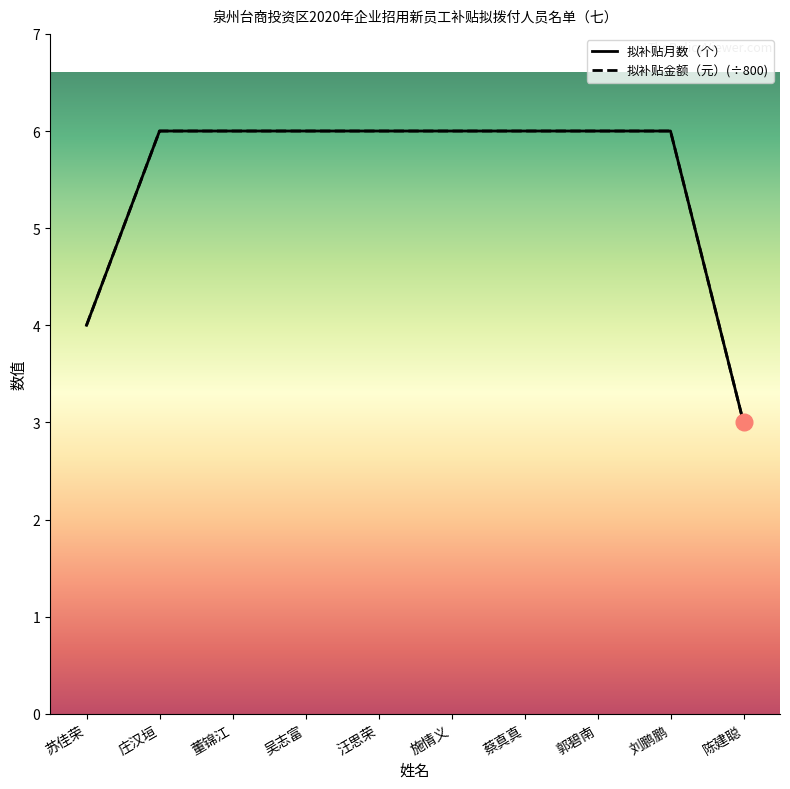

Is it true that 拟补贴金额（元） equals 6 at 施情义?

True